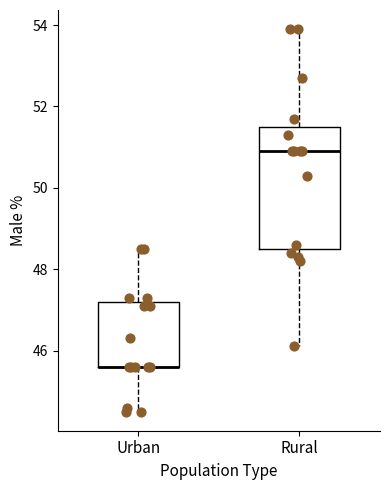

Where is the lower edge of the box for Urban on the y-axis? The values are not printed on the chart, so give them approximately, as read against the axis.

45.6